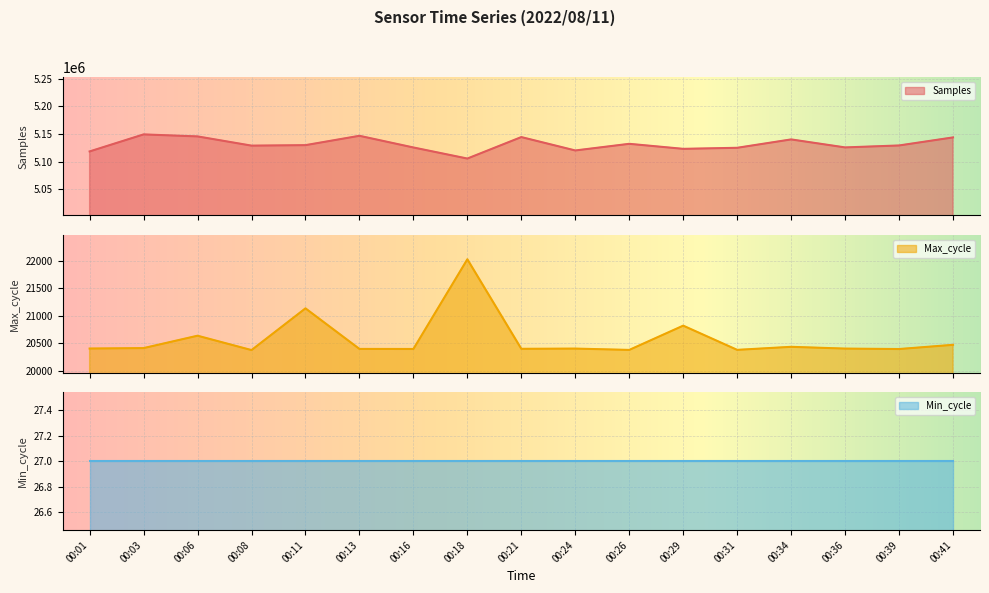

Where is the first local minimum for Samples?

00:08